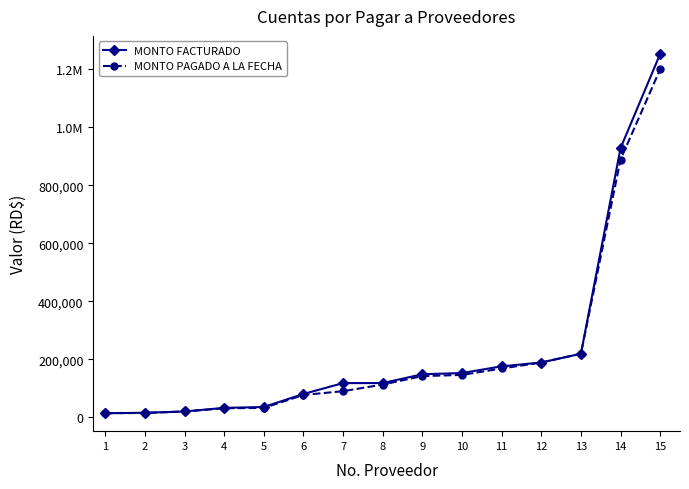

Is this an area chart (filled region under the line)?

No